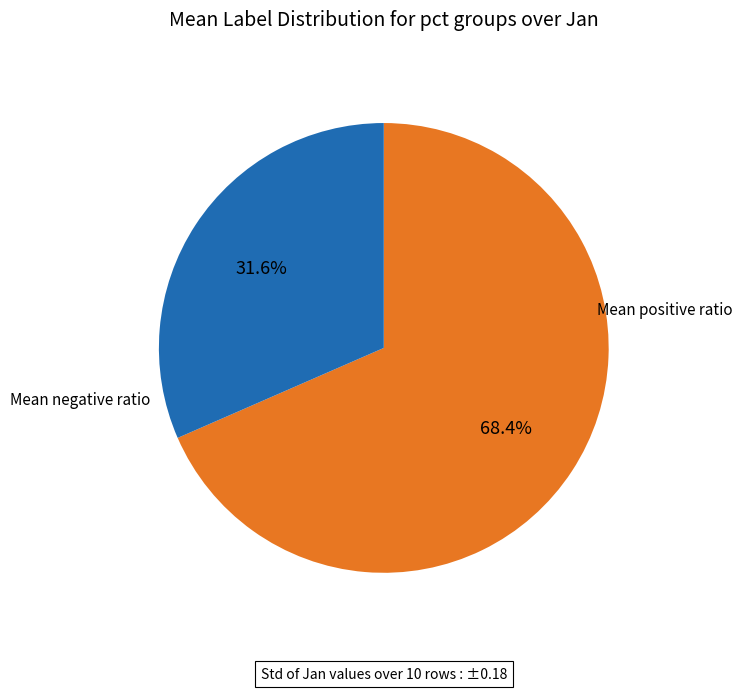

Is there any slice that represents more than half of the pie?

Yes